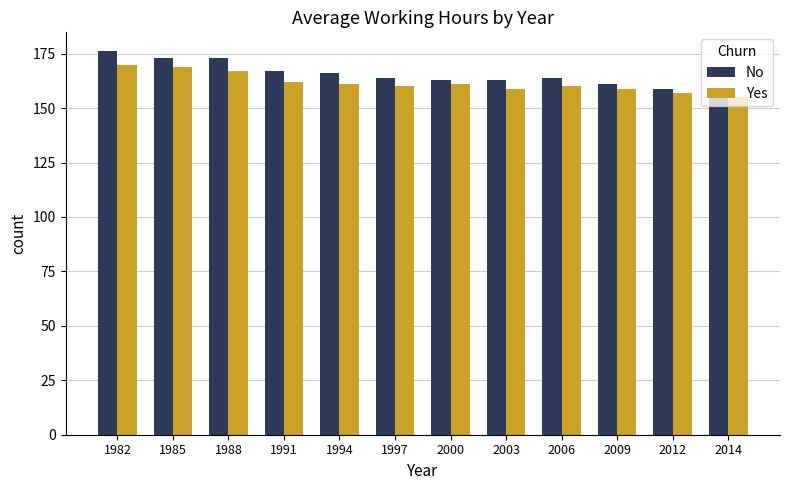

Reading right to left, transcribe all the data shown in this chart.

No: 2014=159	2012=159	2009=161	2006=164	2003=163	2000=163	1997=164	1994=166	1991=167	1988=173	1985=173	1982=176
Yes: 2014=155	2012=157	2009=159	2006=160	2003=159	2000=161	1997=160	1994=161	1991=162	1988=167	1985=169	1982=170